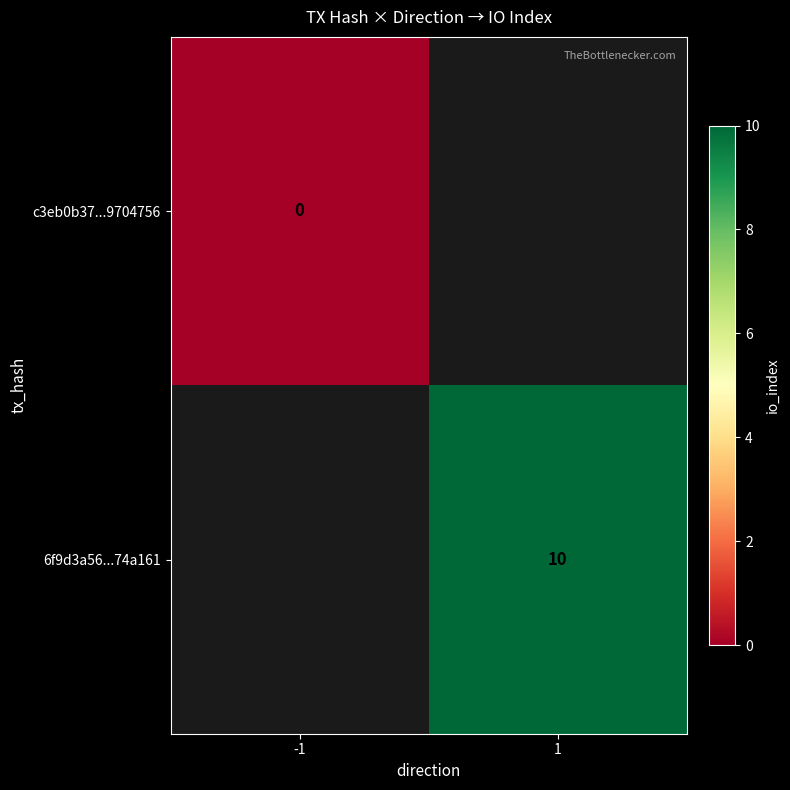

Is it true that 6f9d3a56...74a161 equals 10 at 1?

True